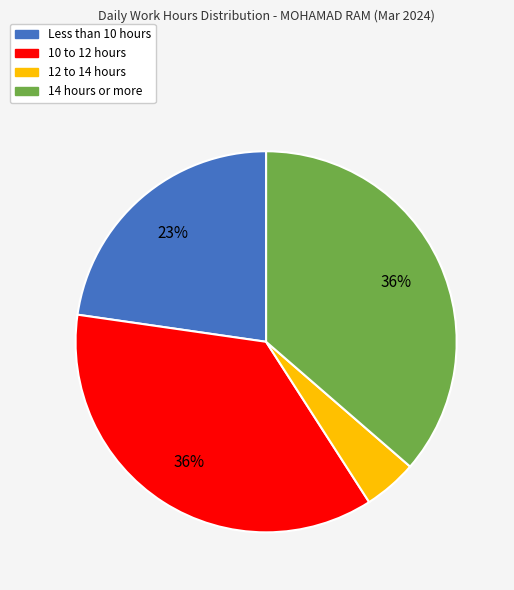

To the nearest percent, what is the average slice percentage?

25%